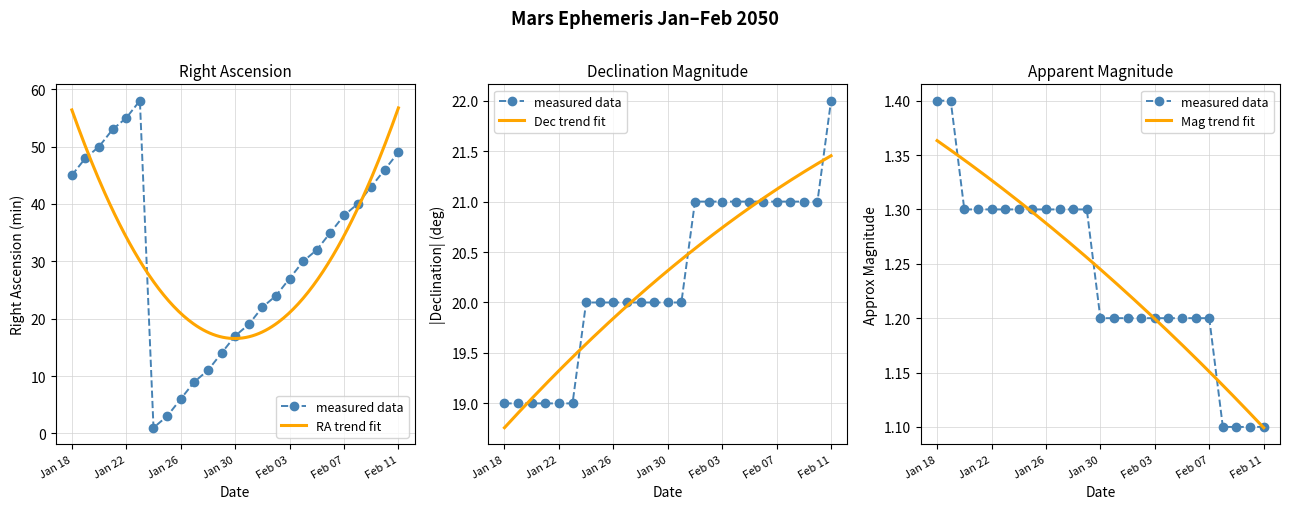

Reading right to left, list all the values displayed in this chart.

RA (min): Feb 11=49.0	Feb 10=46.0	Feb 09=43.0	Feb 08=40.0	Feb 07=38.0	Feb 06=35.0	Feb 05=32.0	Feb 04=30.0	Feb 03=27.0	Feb 02=24.0	Feb 01=22.0	Jan 31=19.0	Jan 30=17.0	Jan 29=14.0	Jan 28=11.0	Jan 27=9.0	Jan 26=6.0	Jan 25=3.0	Jan 24=1.0	Jan 23=58.0	Jan 22=55.0	Jan 21=53.0	Jan 20=50.0	Jan 19=48.0	Jan 18=45.0
Dec (deg, neg): Feb 11=22.0	Feb 10=21.0	Feb 09=21.0	Feb 08=21.0	Feb 07=21.0	Feb 06=21.0	Feb 05=21.0	Feb 04=21.0	Feb 03=21.0	Feb 02=21.0	Feb 01=21.0	Jan 31=20.0	Jan 30=20.0	Jan 29=20.0	Jan 28=20.0	Jan 27=20.0	Jan 26=20.0	Jan 25=20.0	Jan 24=20.0	Jan 23=19.0	Jan 22=19.0	Jan 21=19.0	Jan 20=19.0	Jan 19=19.0	Jan 18=19.0
Approx Mag: Feb 11=1.1	Feb 10=1.1	Feb 09=1.1	Feb 08=1.1	Feb 07=1.2	Feb 06=1.2	Feb 05=1.2	Feb 04=1.2	Feb 03=1.2	Feb 02=1.2	Feb 01=1.2	Jan 31=1.2	Jan 30=1.2	Jan 29=1.3	Jan 28=1.3	Jan 27=1.3	Jan 26=1.3	Jan 25=1.3	Jan 24=1.3	Jan 23=1.3	Jan 22=1.3	Jan 21=1.3	Jan 20=1.3	Jan 19=1.4	Jan 18=1.4